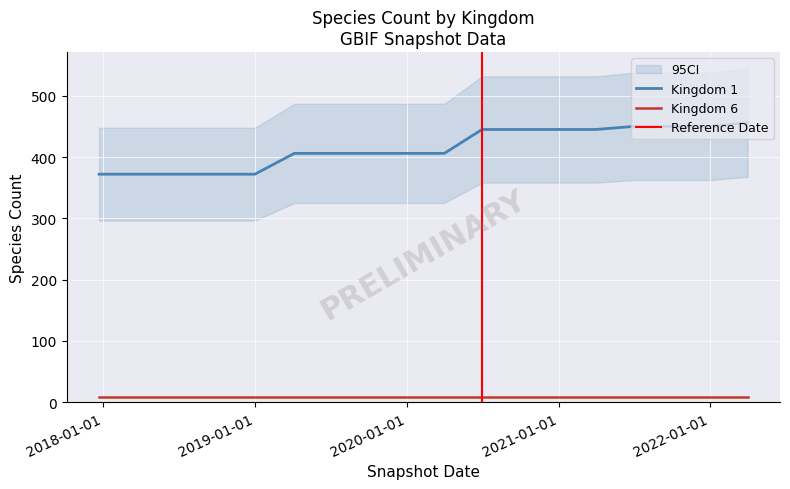

True or false: Kingdom 6 and Kingdom 1 intersect in this chart.

False